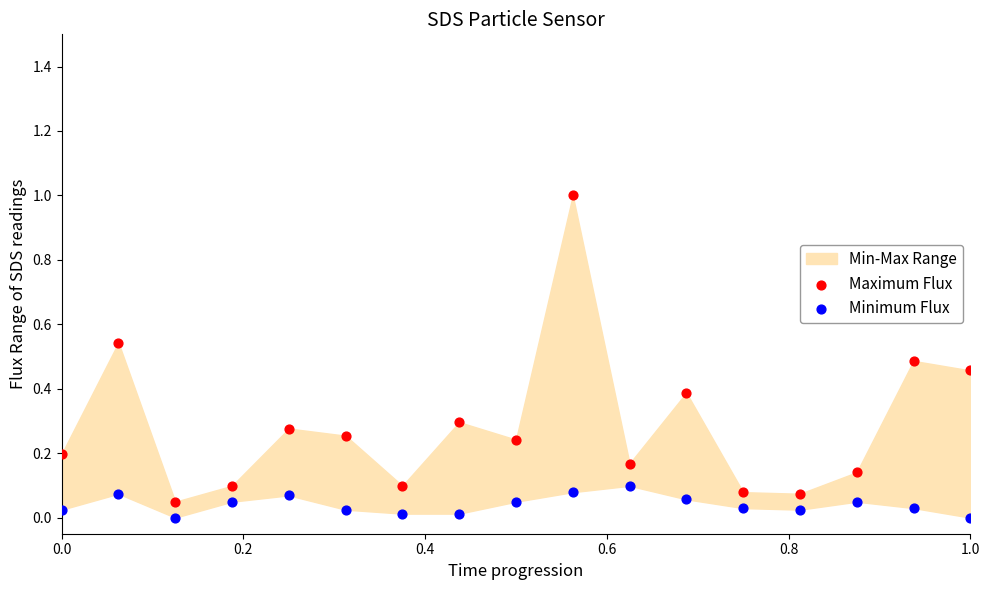

Which series has the largest Y range (max minus min)?

Maximum Flux